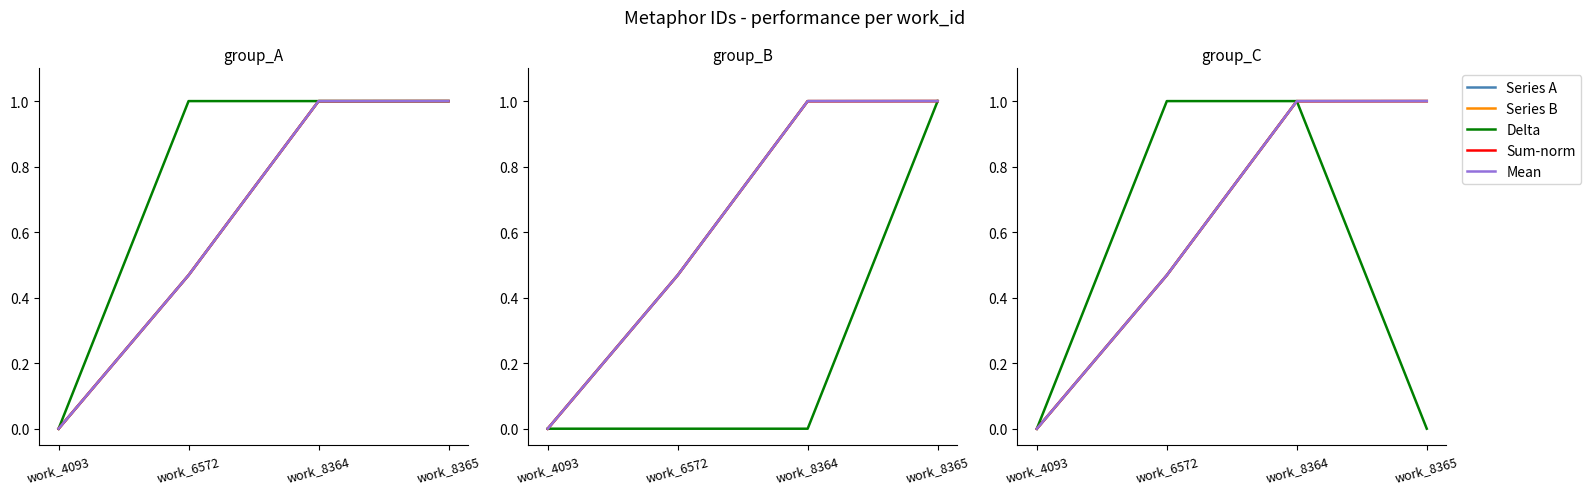

Rank the series at work_4093 from highest to lowest value.

Series A, Series B, Delta, Sum-norm, Mean